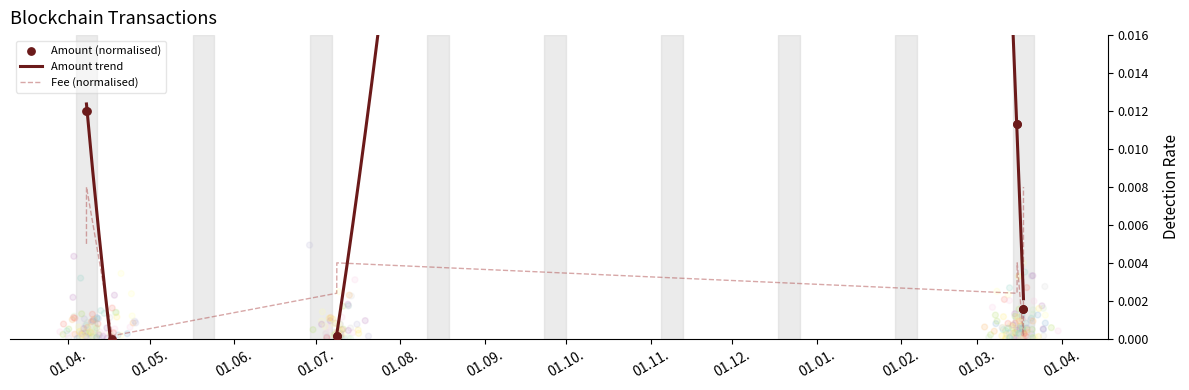

Which series has the largest total across all categories?

Amount